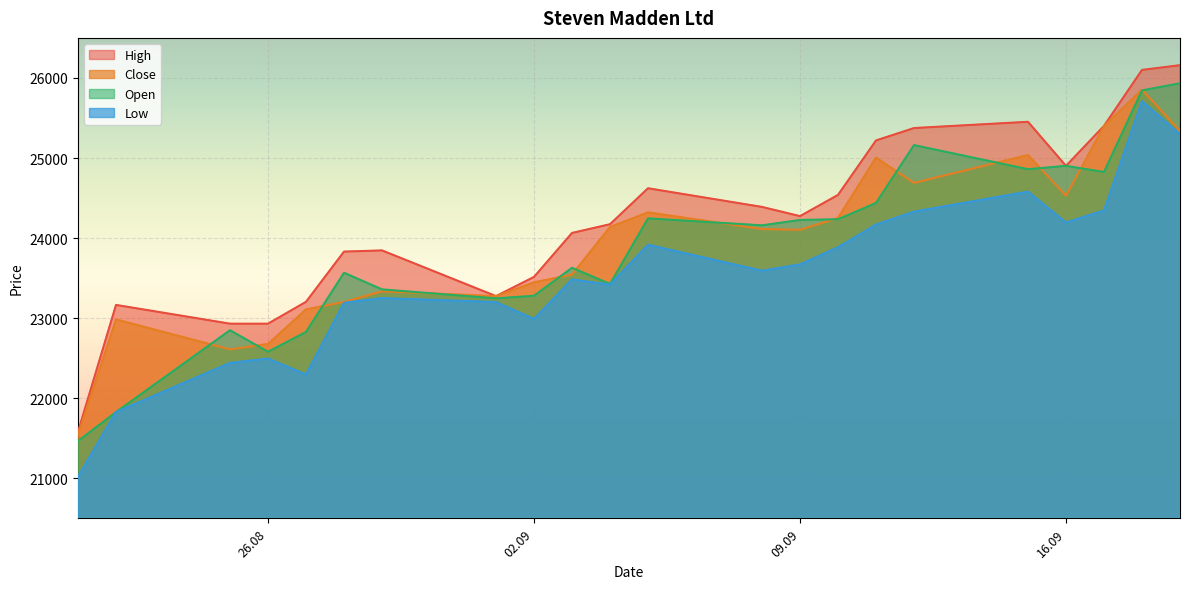

What is the difference between the maximum and second lowest values in the Open series?

4106